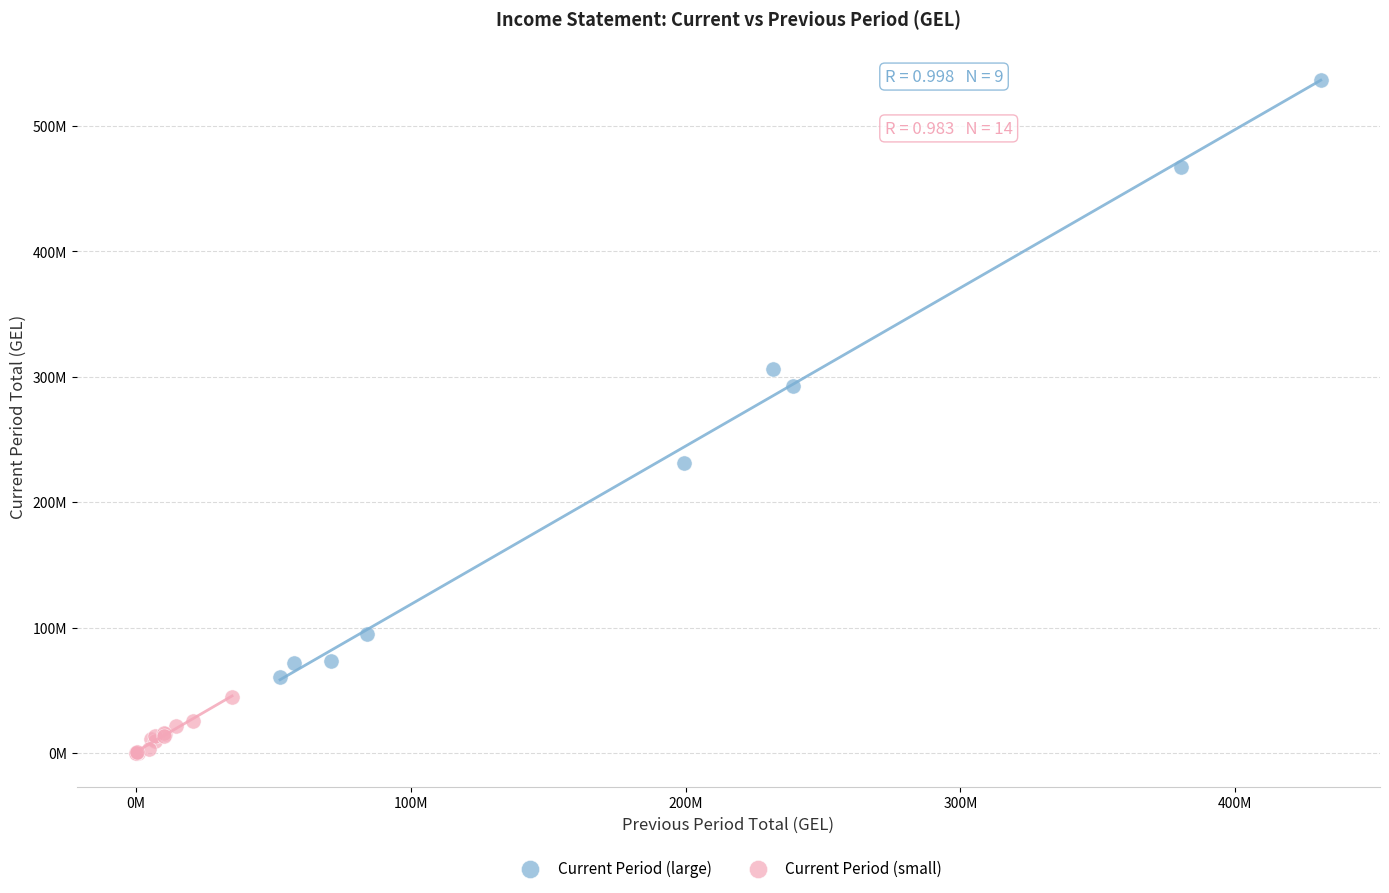

What are all the series names shown in the legend?

Current Period (large), Current Period (small)